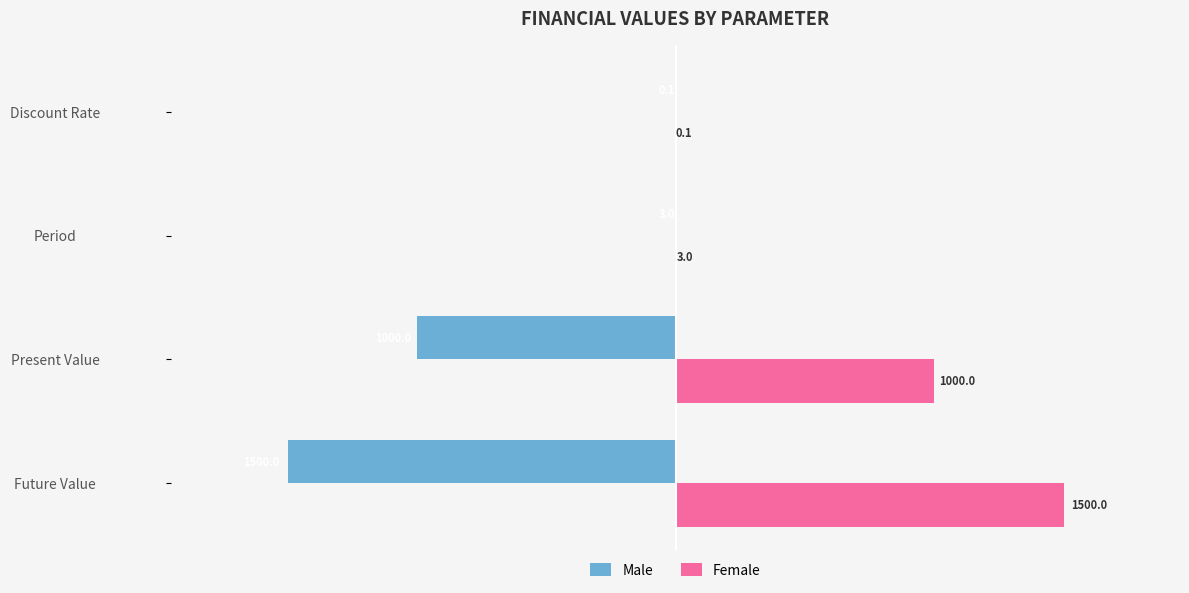

Is the value of Female at Present Value greater than the value of Male at Present Value?

Yes